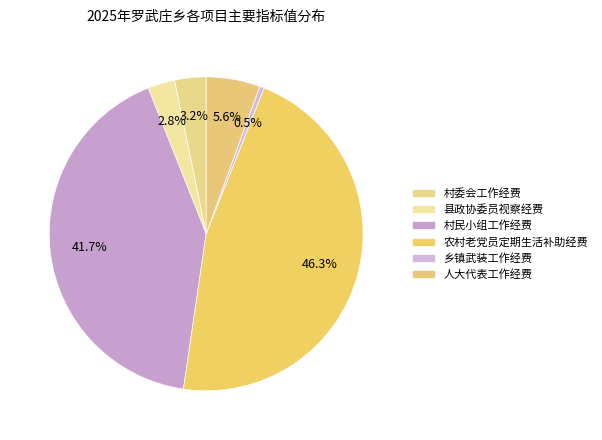

The 县政协委员视察经费 slice represents 15% of the pie. True or false?

False